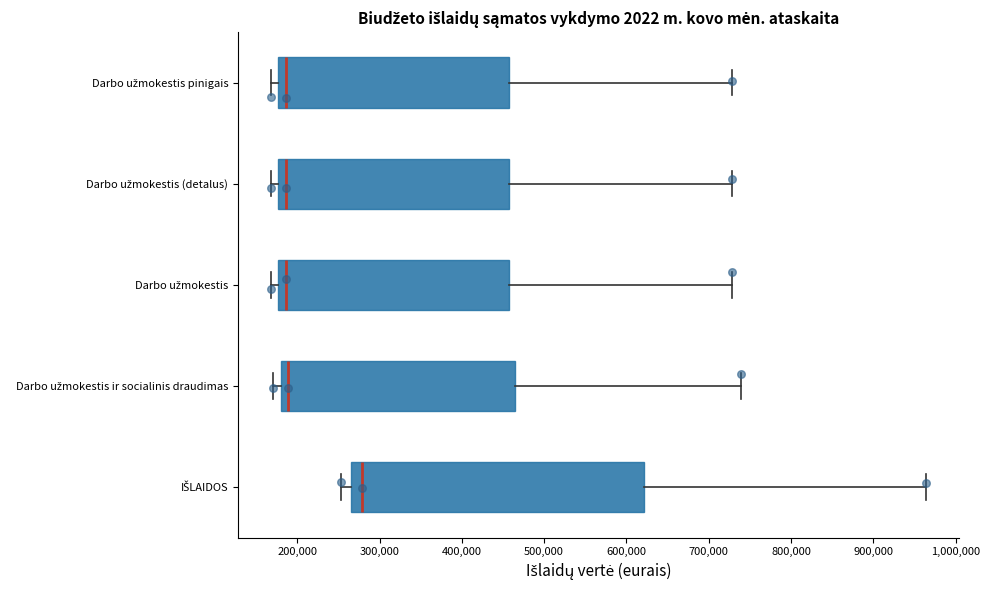

Where is the left edge of the box for Darbo užmokestis ir socialinis draudimas on the x-axis? The values are not printed on the chart, so give them approximately, as read against the axis.

180000